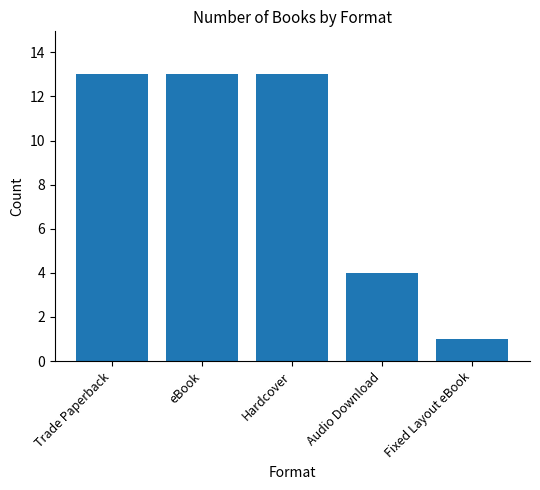

How many series are shown in this chart?

1